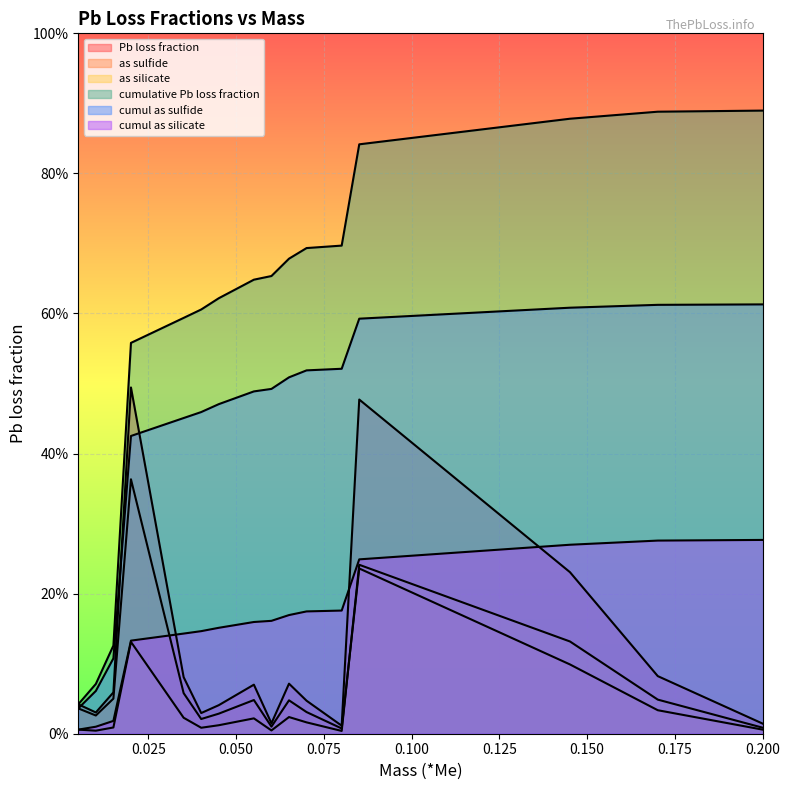

How many lines are shown in the chart?

6